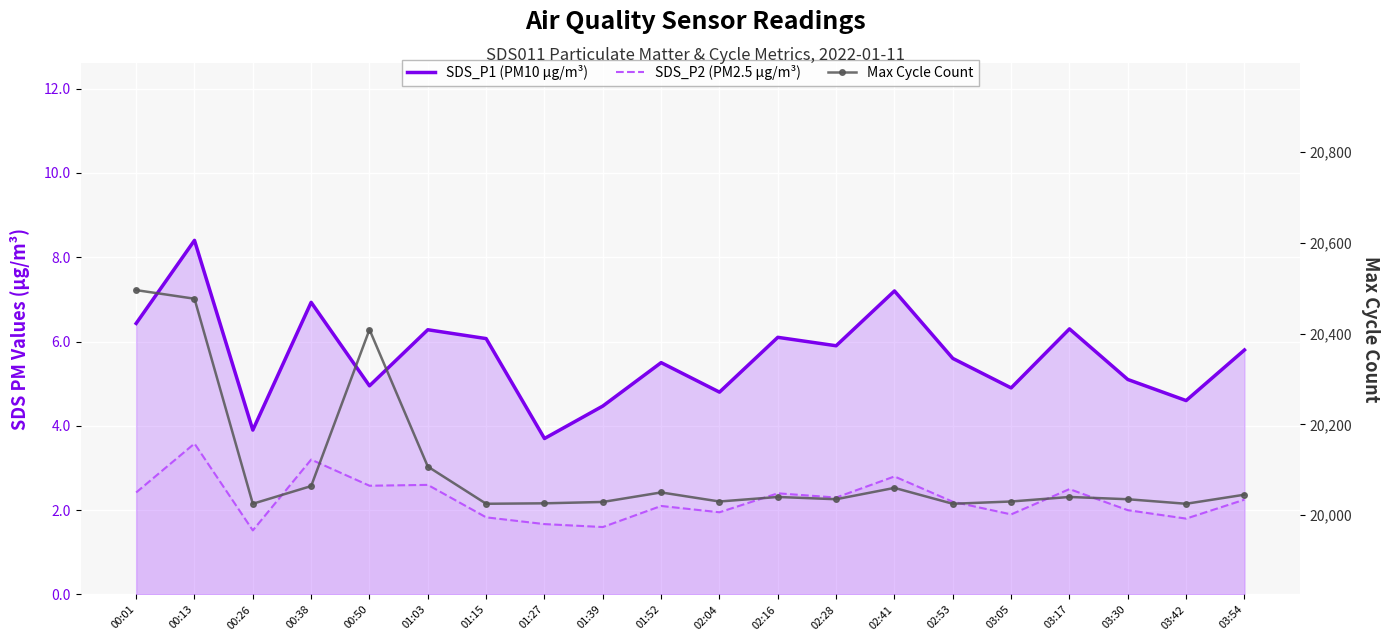

Which series changed the most between 01:15 and 02:41?

Max Cycle Count